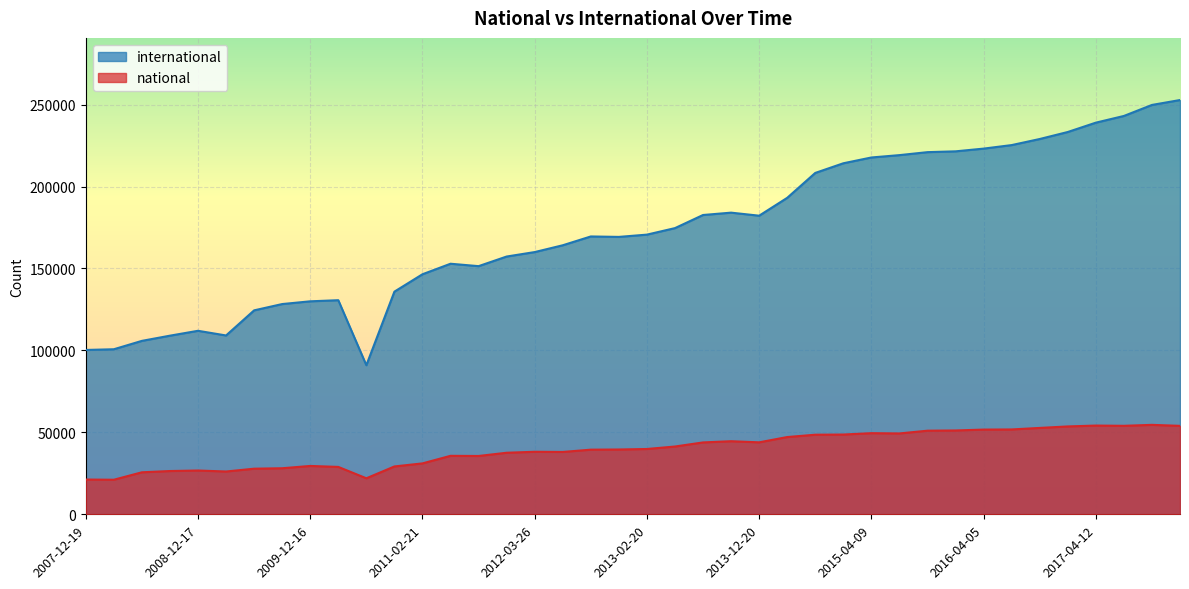

Rank the categories by international value from highest to lowest.

2017-12-22, 2017-10-12, 2017-07-24, 2017-04-12, 2016-12-27, 2016-10-07, 2016-07-04, 2016-04-05, 2016-01-04, 2015-10-01, 2015-07-03, 2015-04-09, 2015-01-19, 2014-09-08, 2014-03-28, 2013-09-10, 2013-07-09, 2013-12-20, 2013-05-21, 2013-02-20, 2012-10-31, 2012-12-11, 2012-07-13, 2012-03-26, 2012-01-18, 2011-06-10, 2011-09-05, 2011-02-21, 2010-11-17, 2010-04-01, 2009-12-16, 2009-09-25, 2009-06-17, 2008-12-17, 2009-04-06, 2008-10-10, 2008-06-27, 2008-04-01, 2007-12-19, 2010-07-26